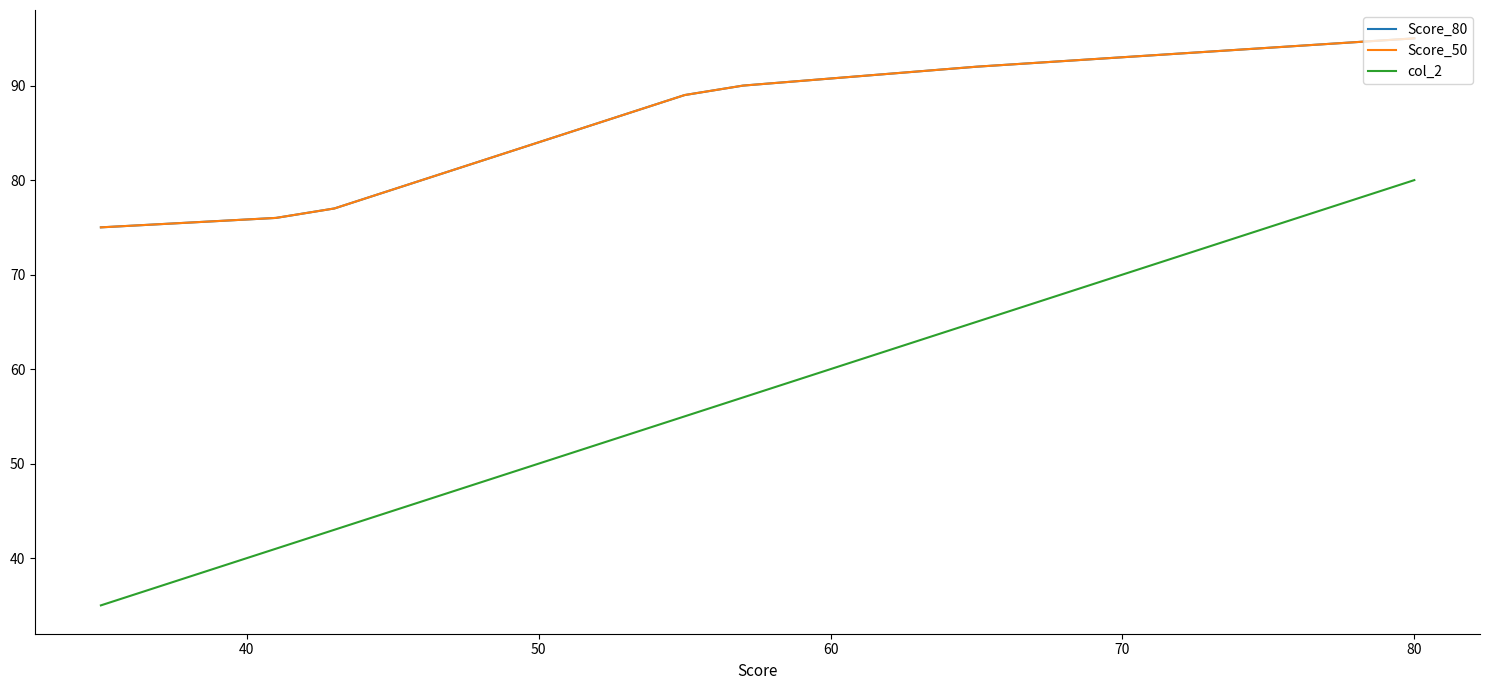

What is the smallest value displayed?

35